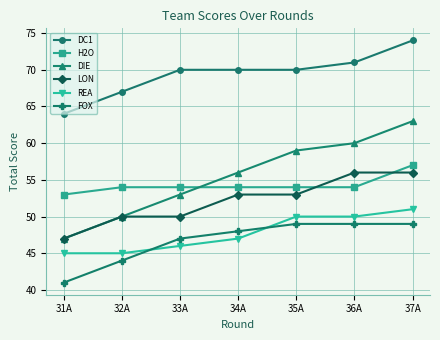

The value of REA at 34A is 67. True or false?

False